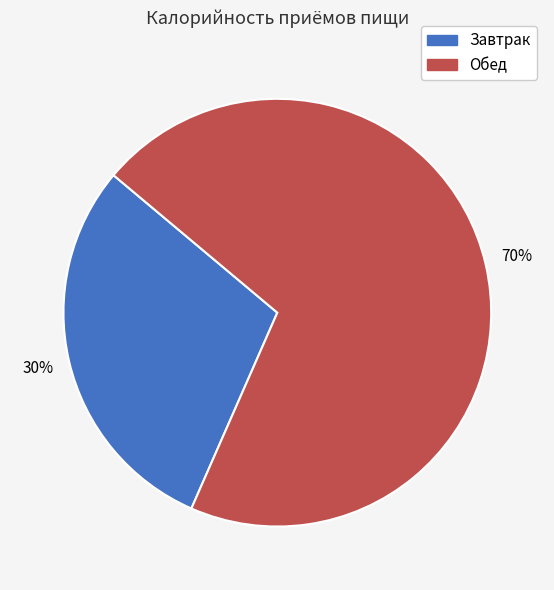

To the nearest percent, what portion does Завтрак represent?

30%